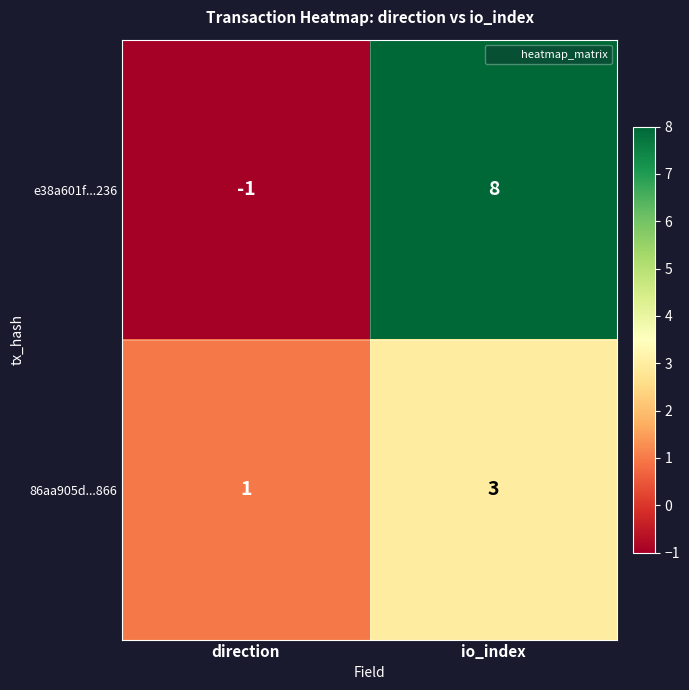

Rank the series at io_index from lowest to highest value.

86aa905d...866, e38a601f...236